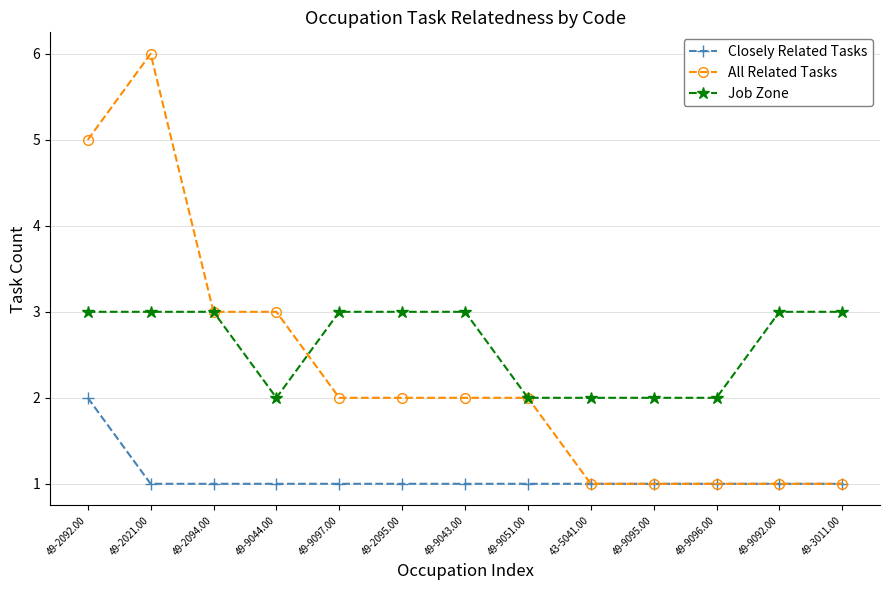

True or false: All Related Tasks and Job Zone intersect in this chart.

True